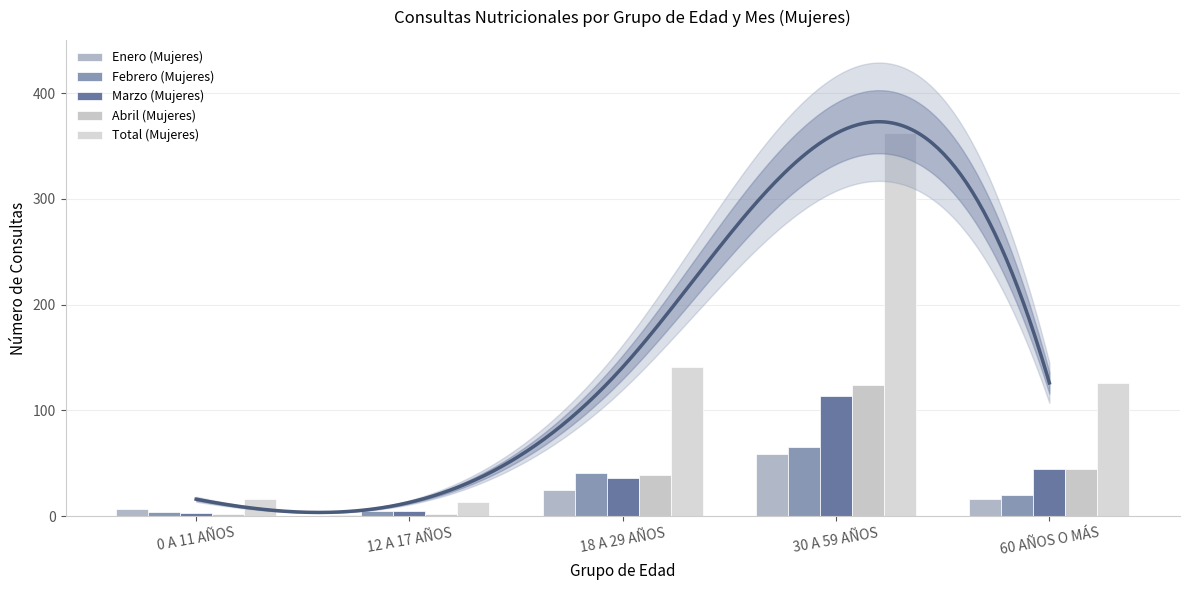

What is the spread (max minus min) of values at 30 A 59 AÑOS?

303